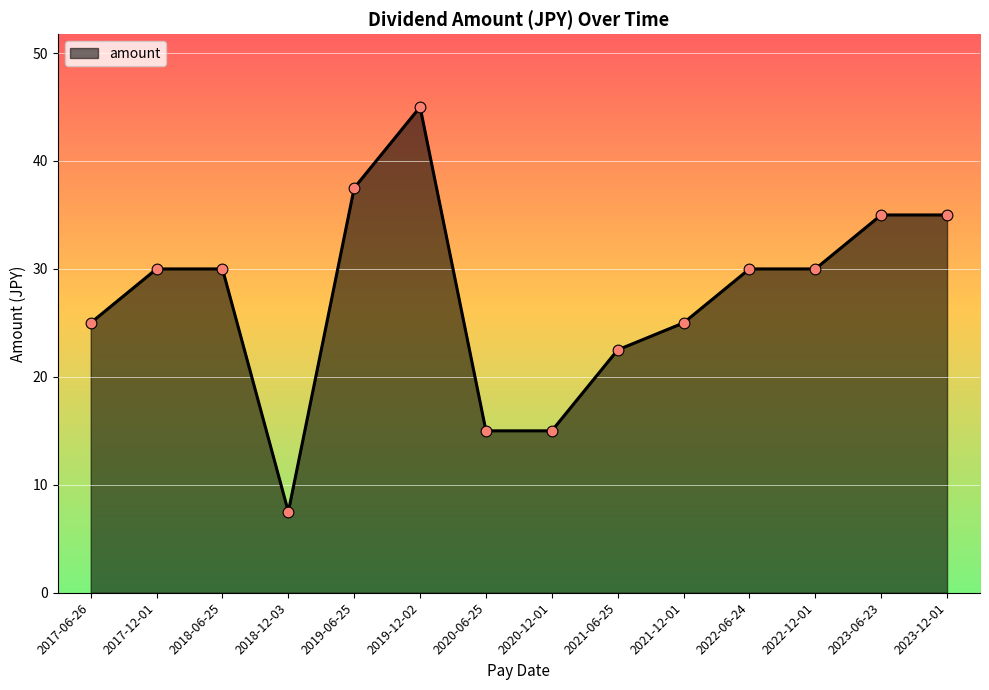

What is the change in value from 2021-12-01 to 2022-06-24?

+5.0